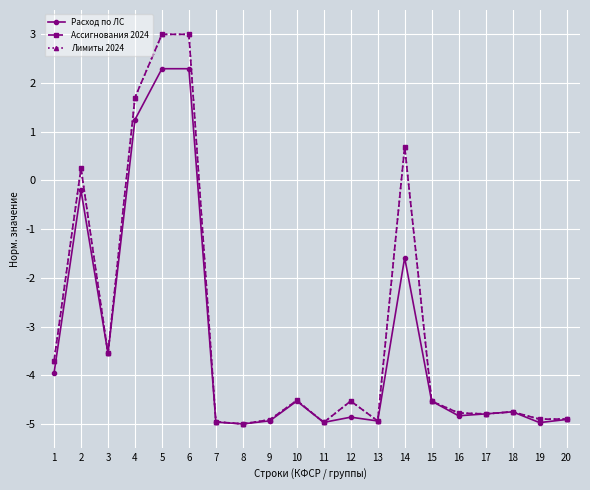

Where is the first local minimum for Расход по ЛС?

3